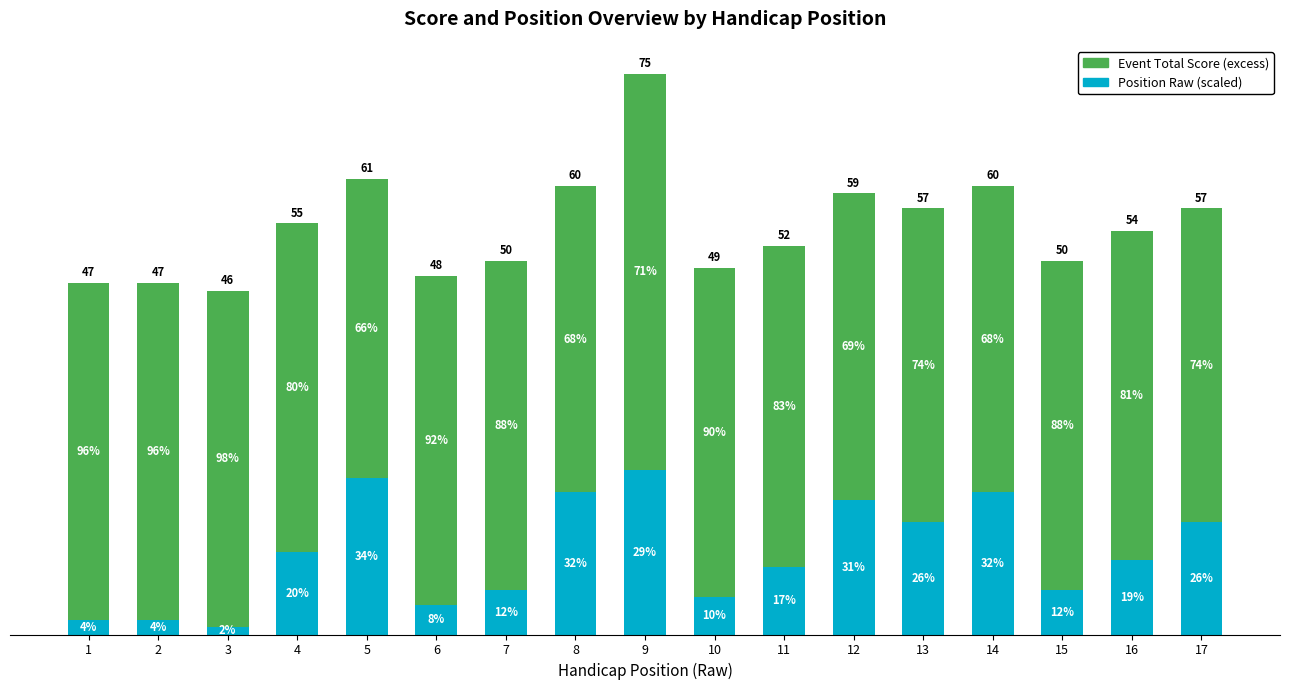

Does the chart contain stacked bars?

Yes